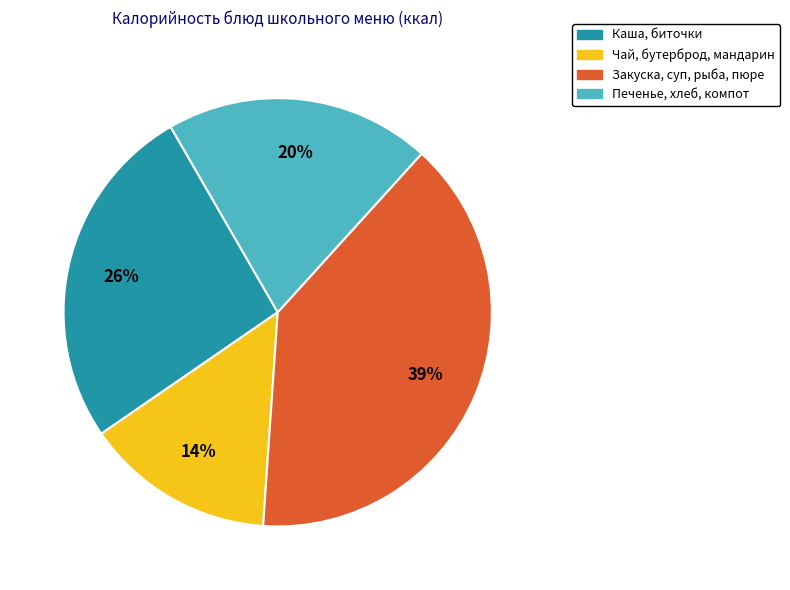

To the nearest percent, what is the difference between the largest and smallest slice percentages?

25%